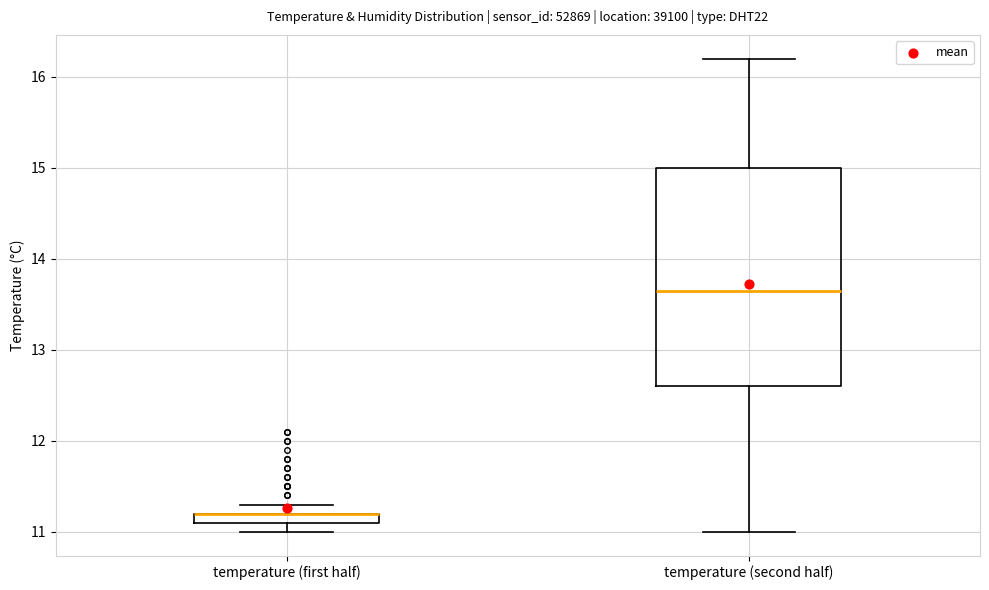

Where does the upper whisker of the box for temperature (second half) end on the y-axis? The values are not printed on the chart, so give them approximately, as read against the axis.

16.2